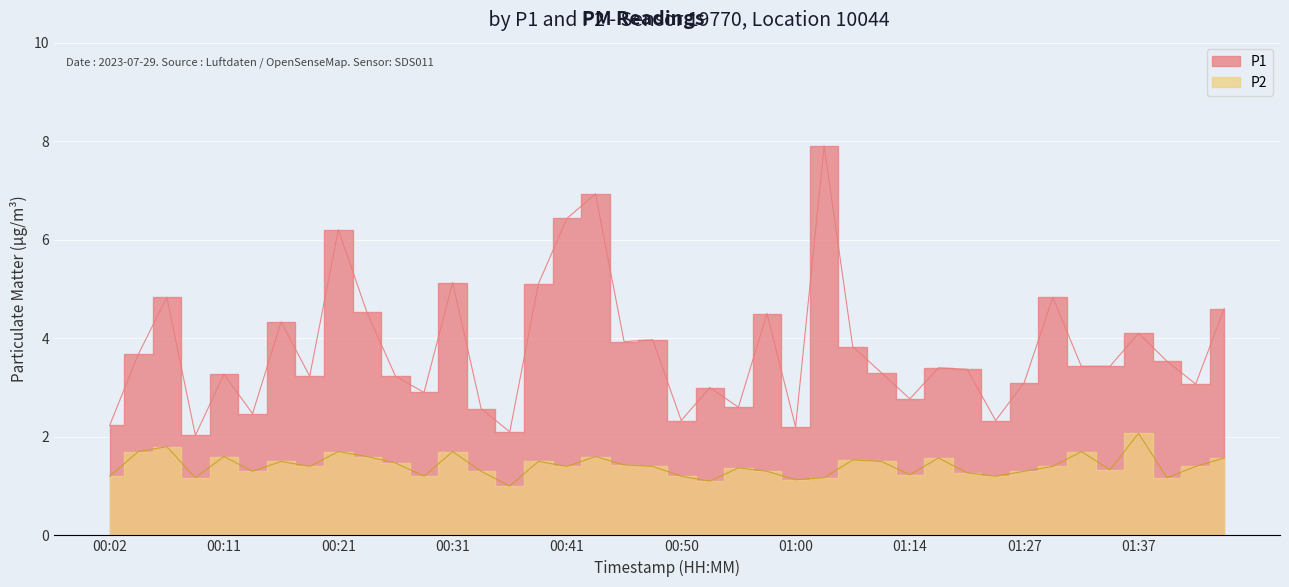

True or false: P1 and P2 intersect in this chart.

False